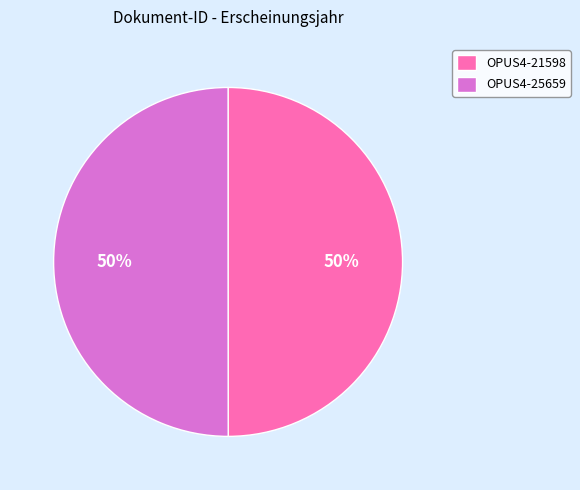

What percentage is the OPUS4-21598 slice, to the nearest percent?

50%